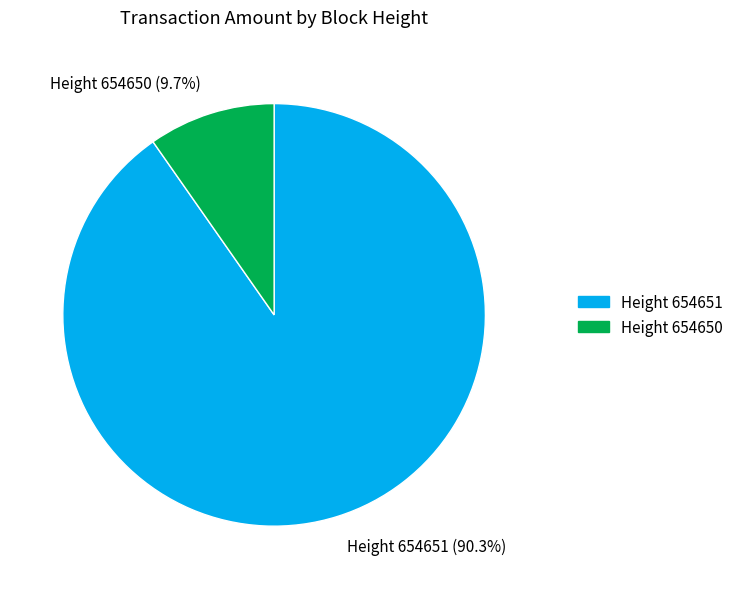

What is the smallest slice in the pie chart?

Height 654650 (9.7%)